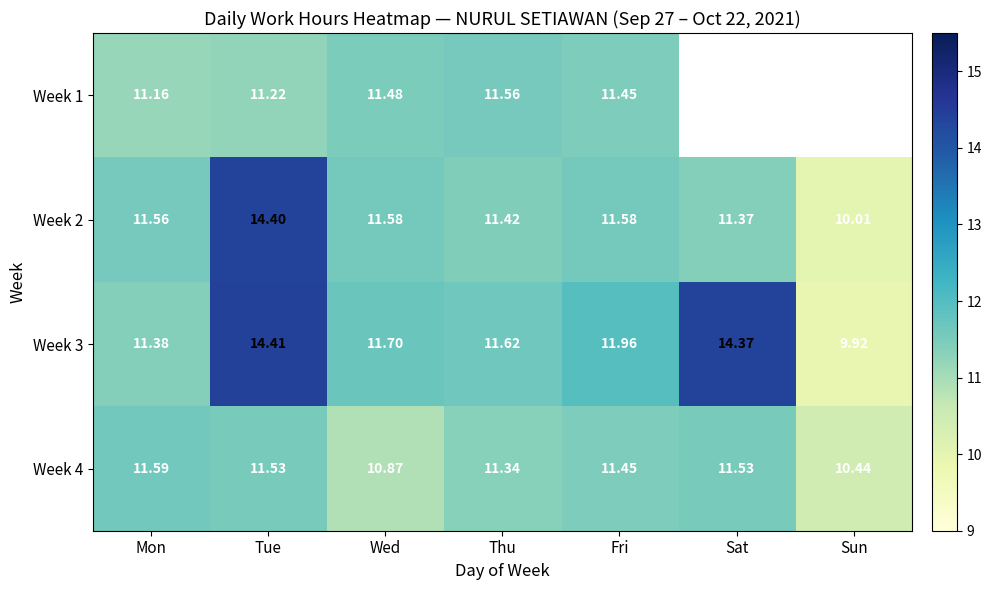

What is the maximum value shown in the chart?

14.4